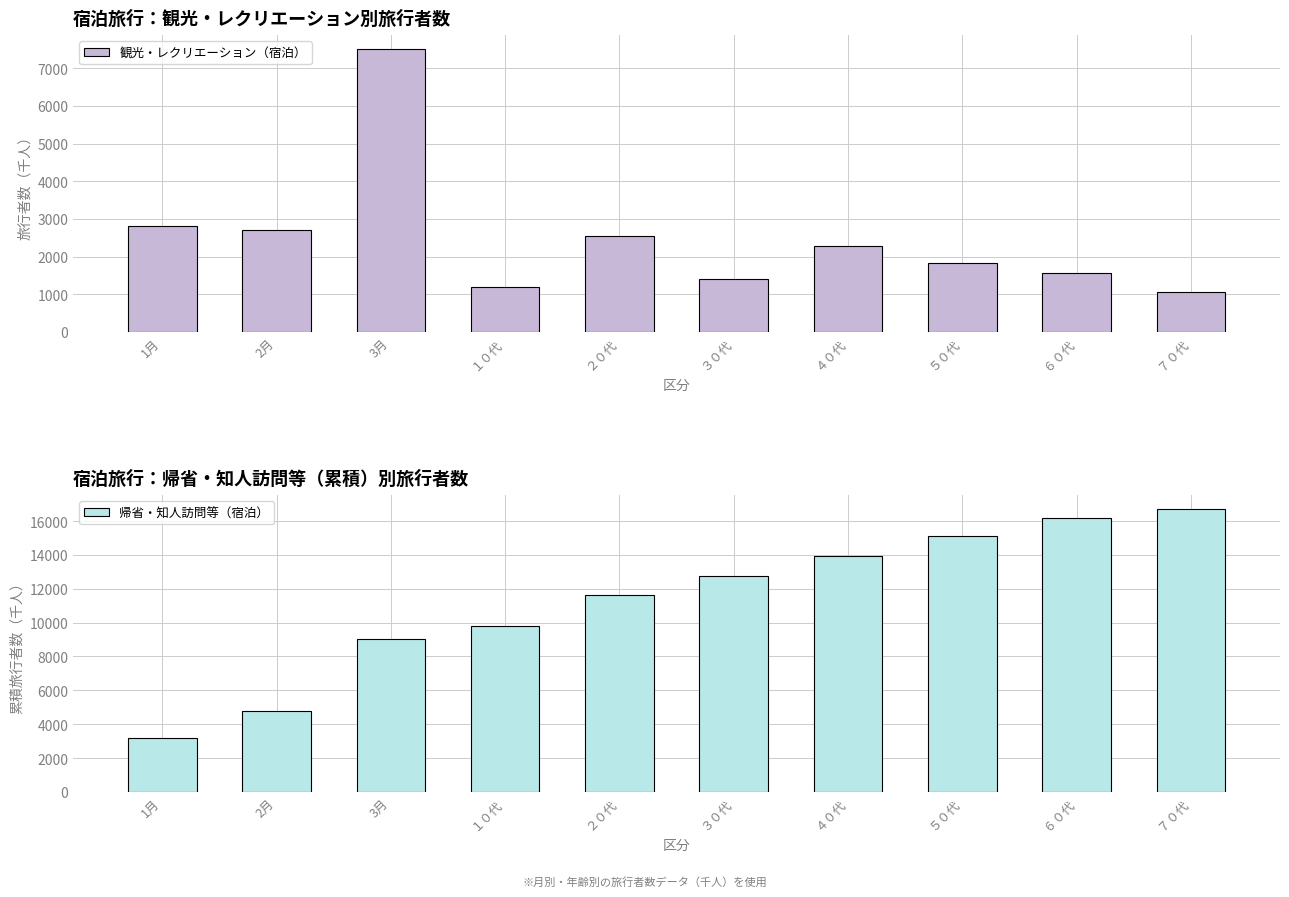

The 観光・レクリエーション（宿泊） series shows 11233.8 at 3月. True or false?

False